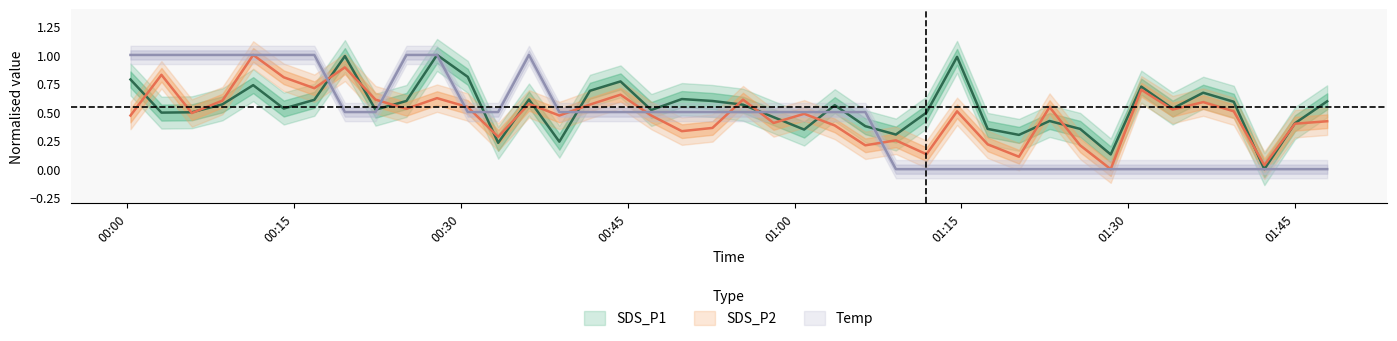

True or false: SDS_P1 and Temp cross at least once.

True